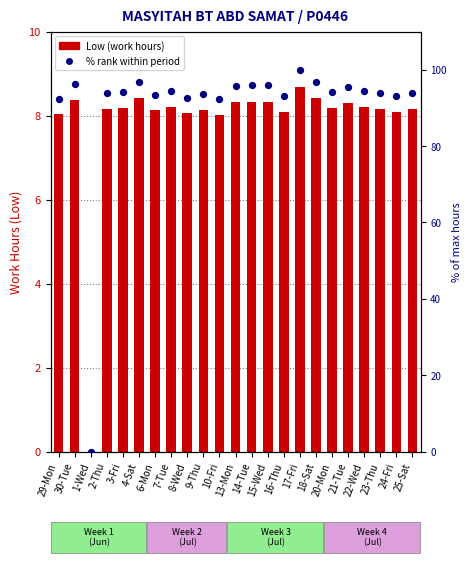

Which series reaches the minimum Y coordinate?

Low (hours)